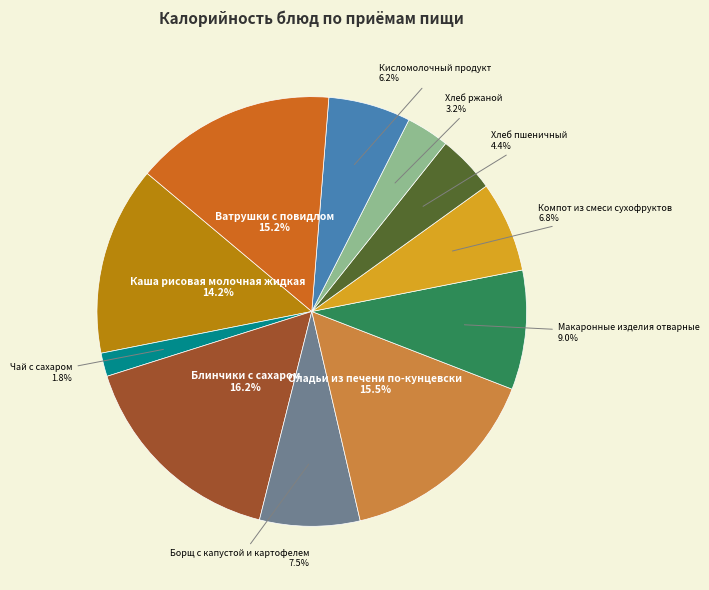

Is there any slice that represents more than half of the pie?

No